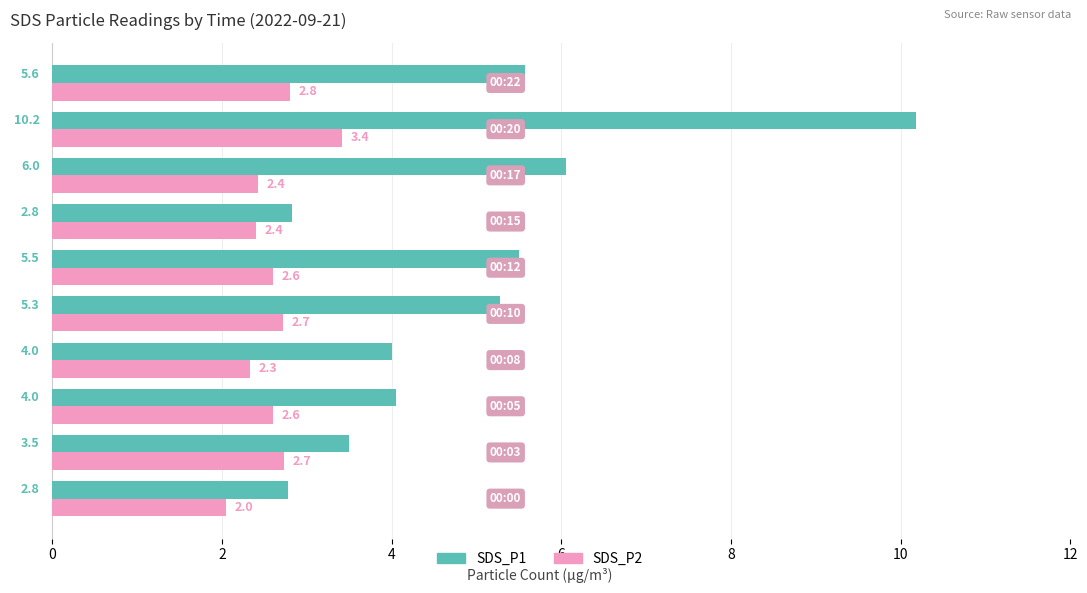

Which series has the largest range (max minus min)?

SDS_P1